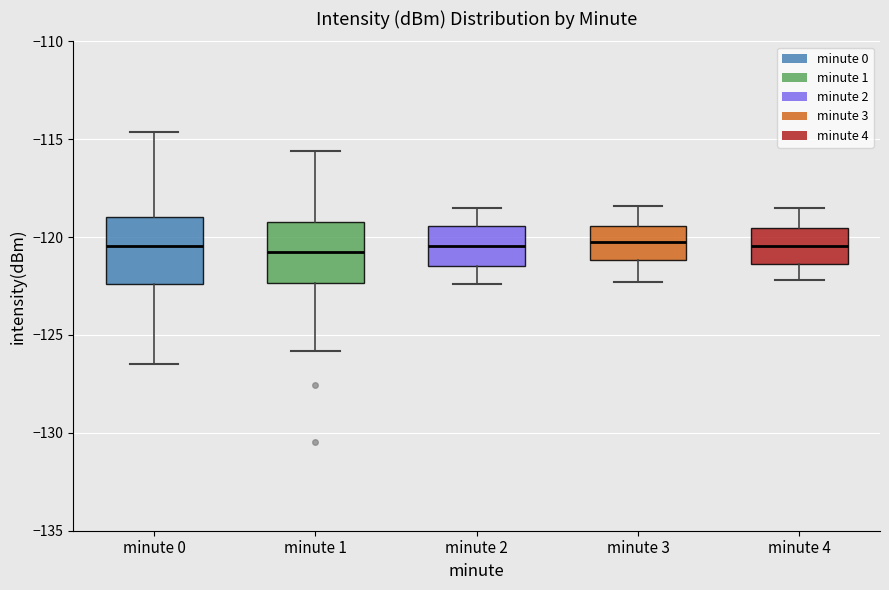

Reading left to right, read every box against the y-axis: the position of its median line, the range the box covers, and the ends of its whiskers. The values are not printed on the chart, so give them approximately, as read against the axis.

minute 0: median -120.5, box -122.5 to -119.0, whiskers -126.5 to -114.5
minute 1: median -120.5, box -122.5 to -119.0, whiskers -126.0 to -115.5
minute 2: median -120.5, box -121.5 to -119.5, whiskers -122.5 to -118.5
minute 3: median -120.0, box -121.0 to -119.5, whiskers -122.5 to -118.5
minute 4: median -120.5, box -121.5 to -119.5, whiskers -122.0 to -118.5